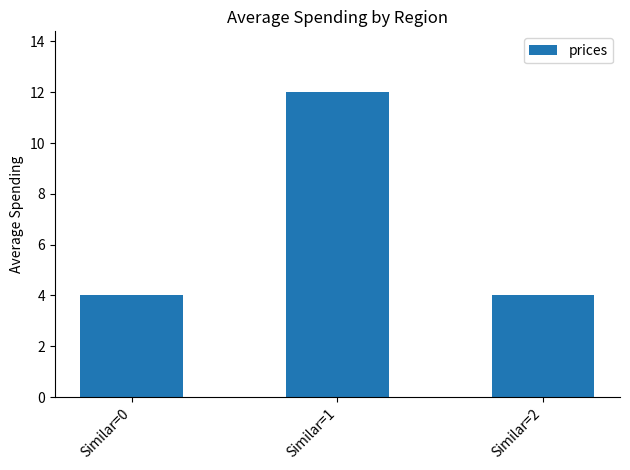

What is the greatest value displayed?

12